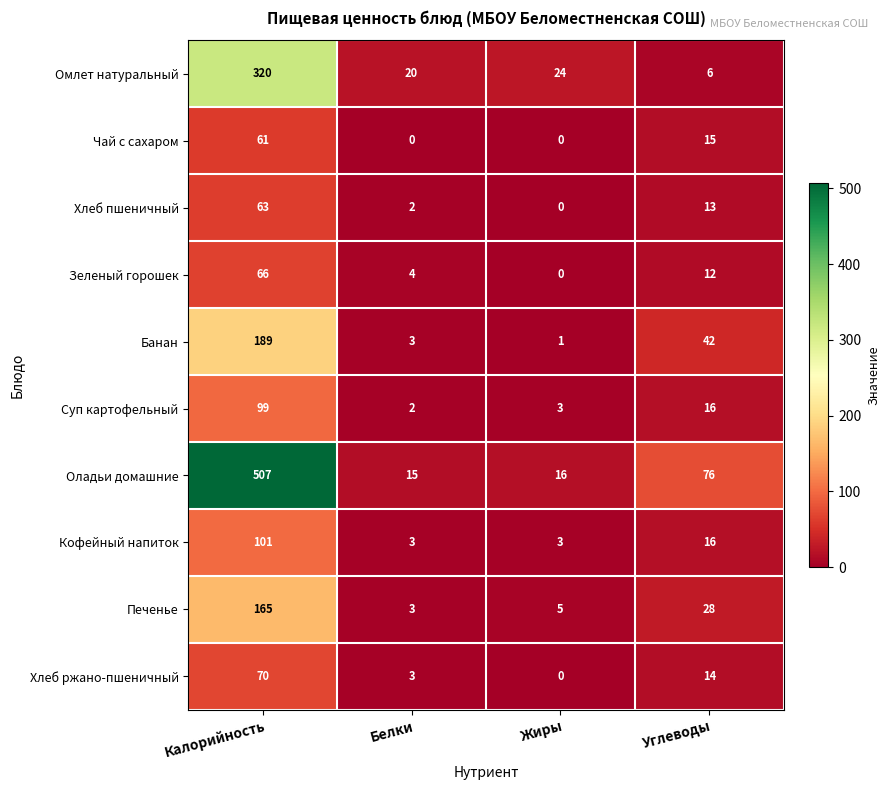

Which series has the largest total across all categories?

Оладьи домашние